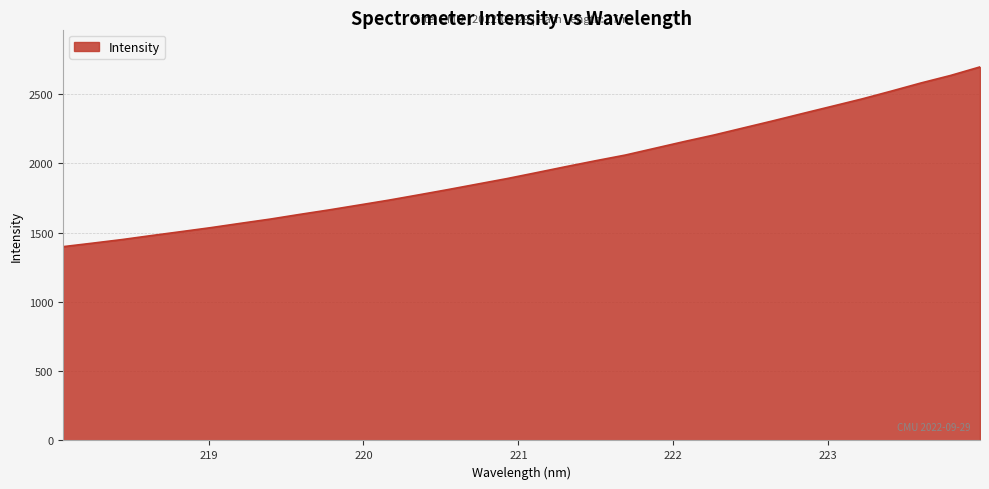

Count the number of categories in the chart.

32